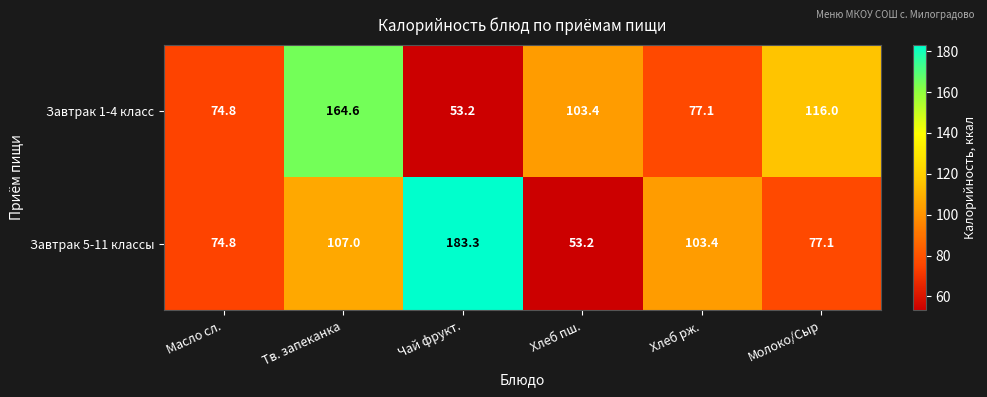

At which category is the sum across all series the highest?

Тв. запеканка